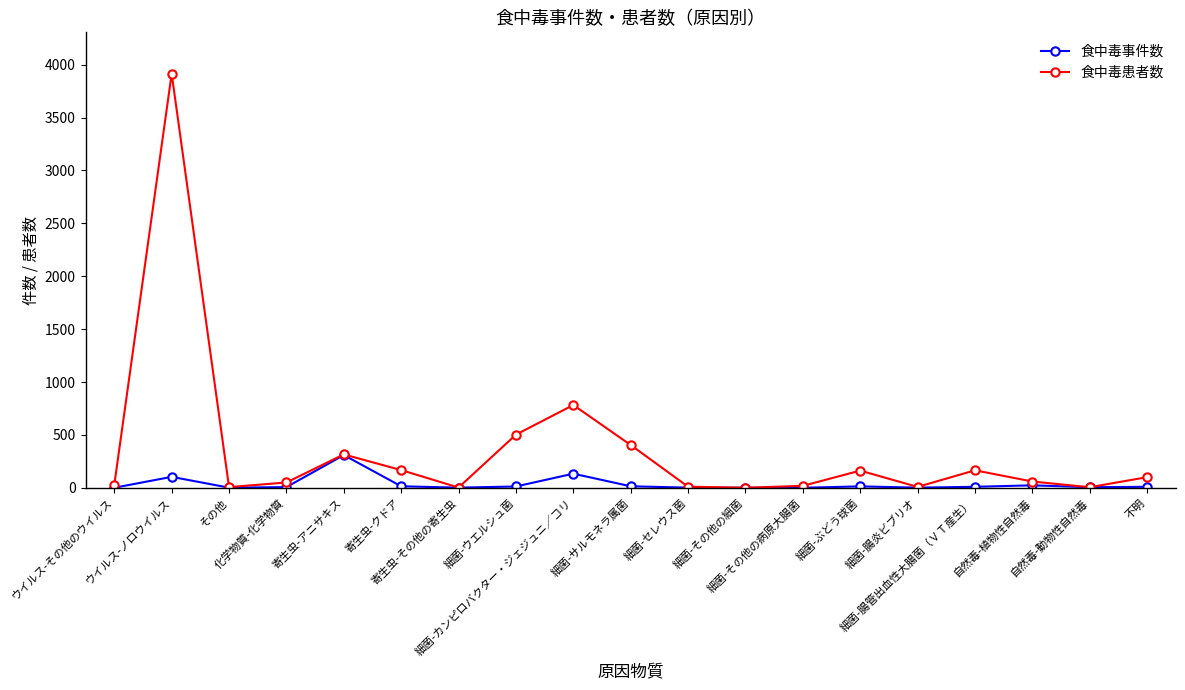

Is it true that 食中毒患者数 equals 19 at 細菌-その他の病原大腸菌?

True